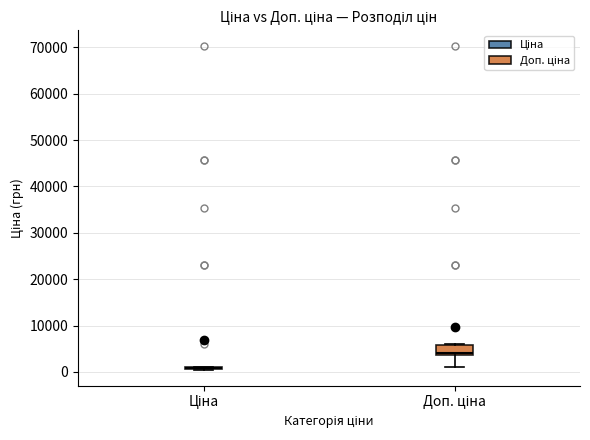

Which box is the tallest, from its lower edge to its upper edge?

Доп. ціна